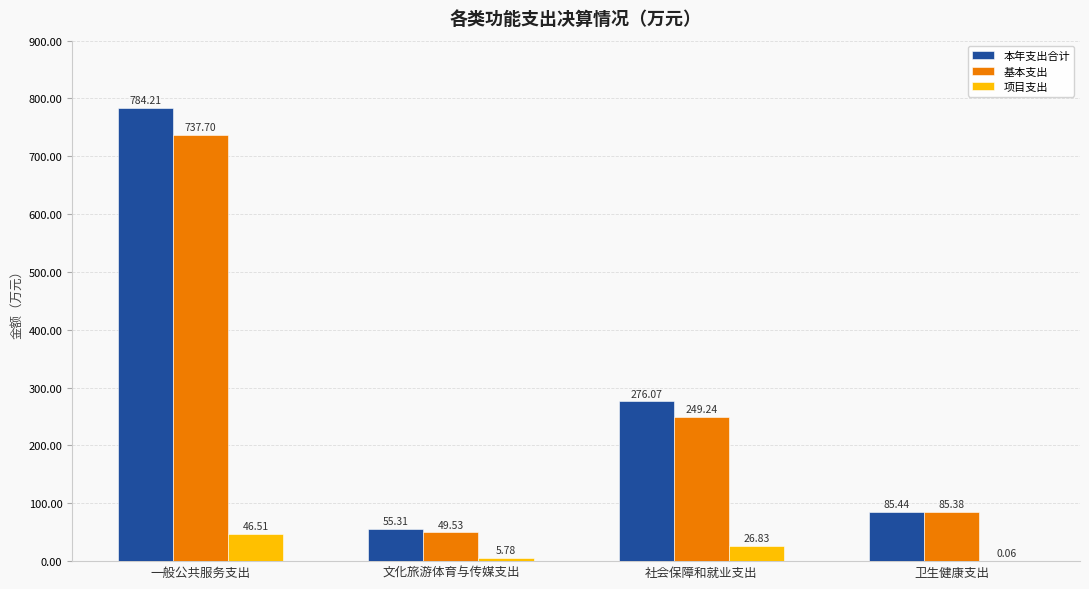

Which series has the widest spread of values?

本年支出合计